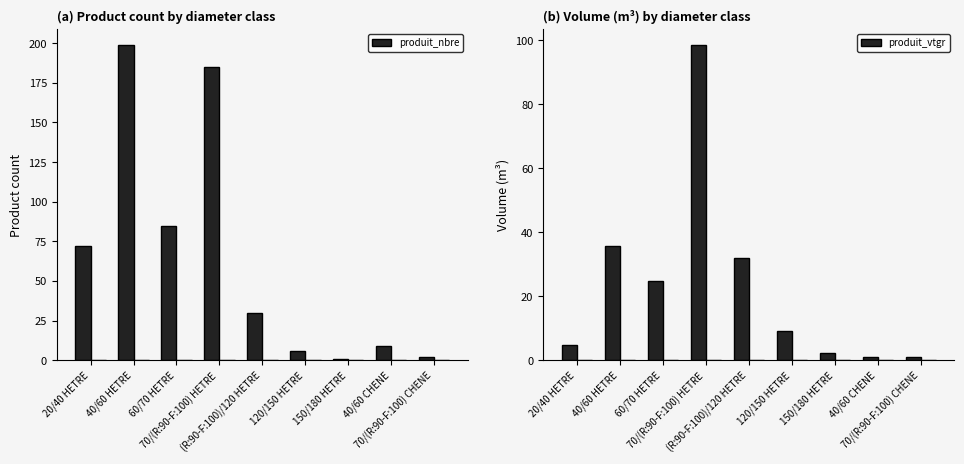

Reading right to left, extract all data points from this chart.

produit_nbre: 70/(R:90-F:100) CHENE=2.0	40/60 CHENE=9.0	150/180 HETRE=1.0	120/150 HETRE=6.0	(R:90-F:100)/120 HETRE=30.0	70/(R:90-F:100) HETRE=185.0	60/70 HETRE=85.0	40/60 HETRE=199.0	20/40 HETRE=72.0
produit_vtgr: 70/(R:90-F:100) CHENE=1.0	40/60 CHENE=1.2	150/180 HETRE=2.2	120/150 HETRE=9.2	(R:90-F:100)/120 HETRE=32.0	70/(R:90-F:100) HETRE=98.6	60/70 HETRE=24.9	40/60 HETRE=35.7	20/40 HETRE=4.8